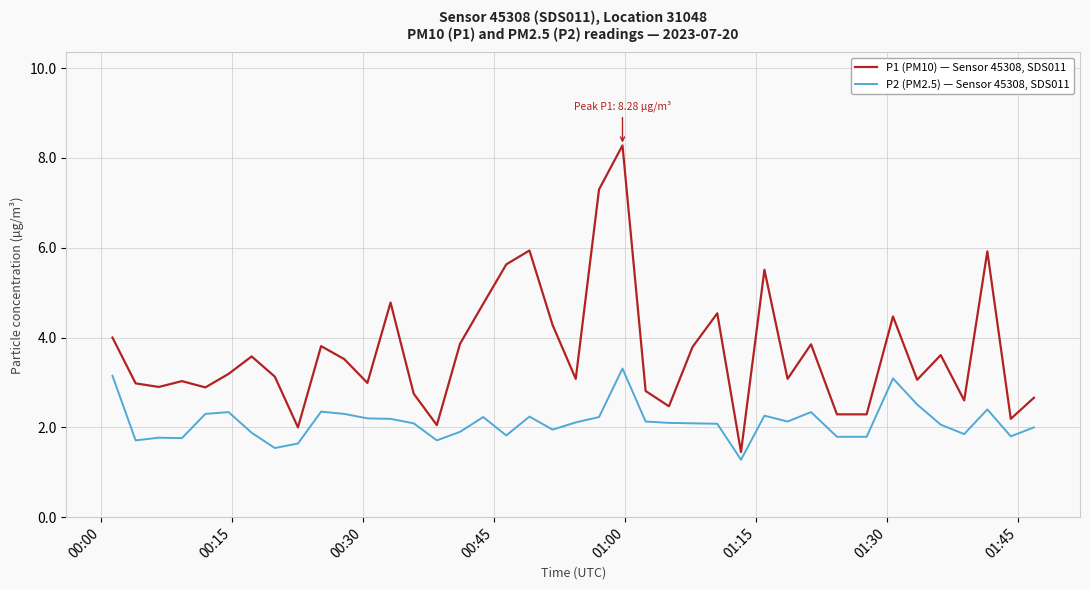

Which series has the largest range (max minus min)?

P1 (PM10) — Sensor 45308, SDS011